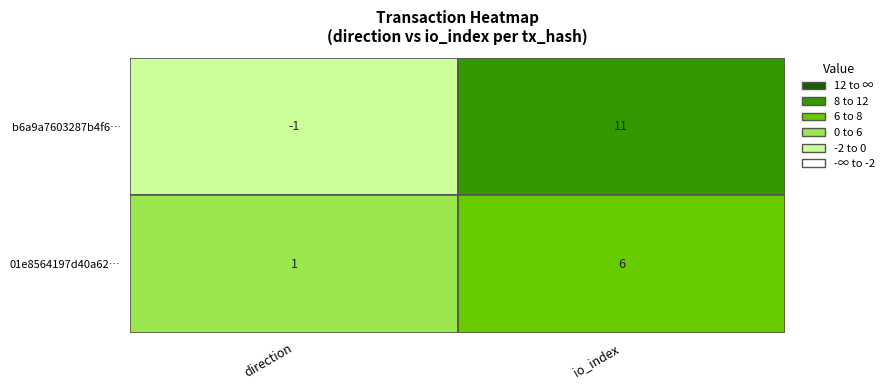

What is the spread (max minus min) of values at 0?

2